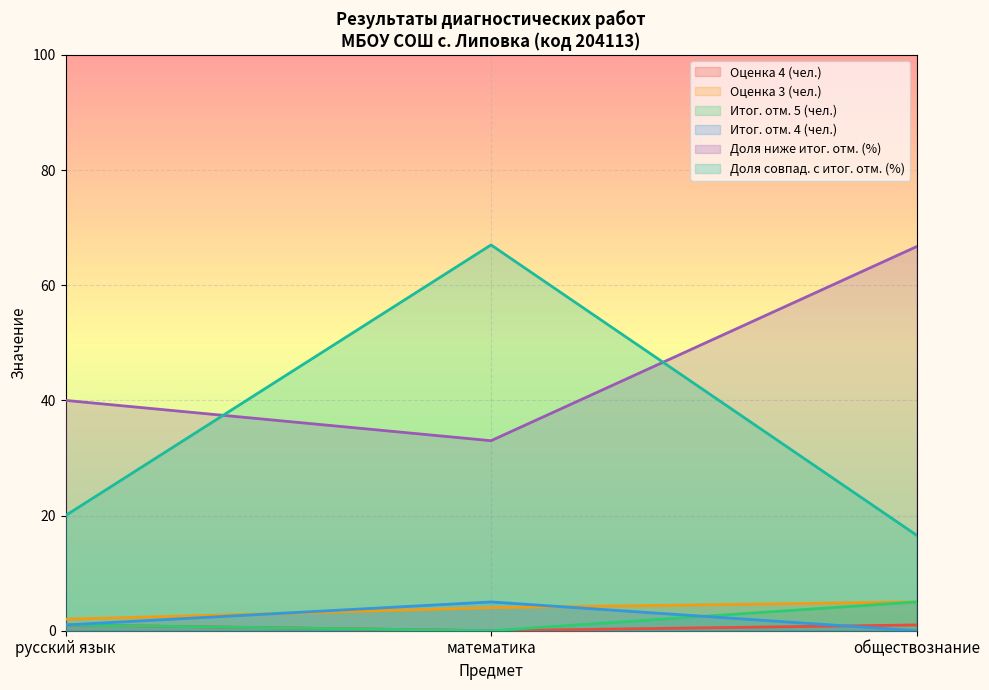

At which category is the sum across all series the highest?

математика